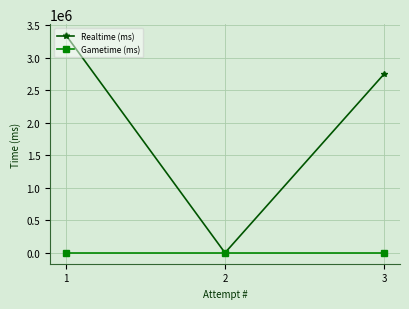

True or false: Realtime (ms) has a value of 0 at 2.

True